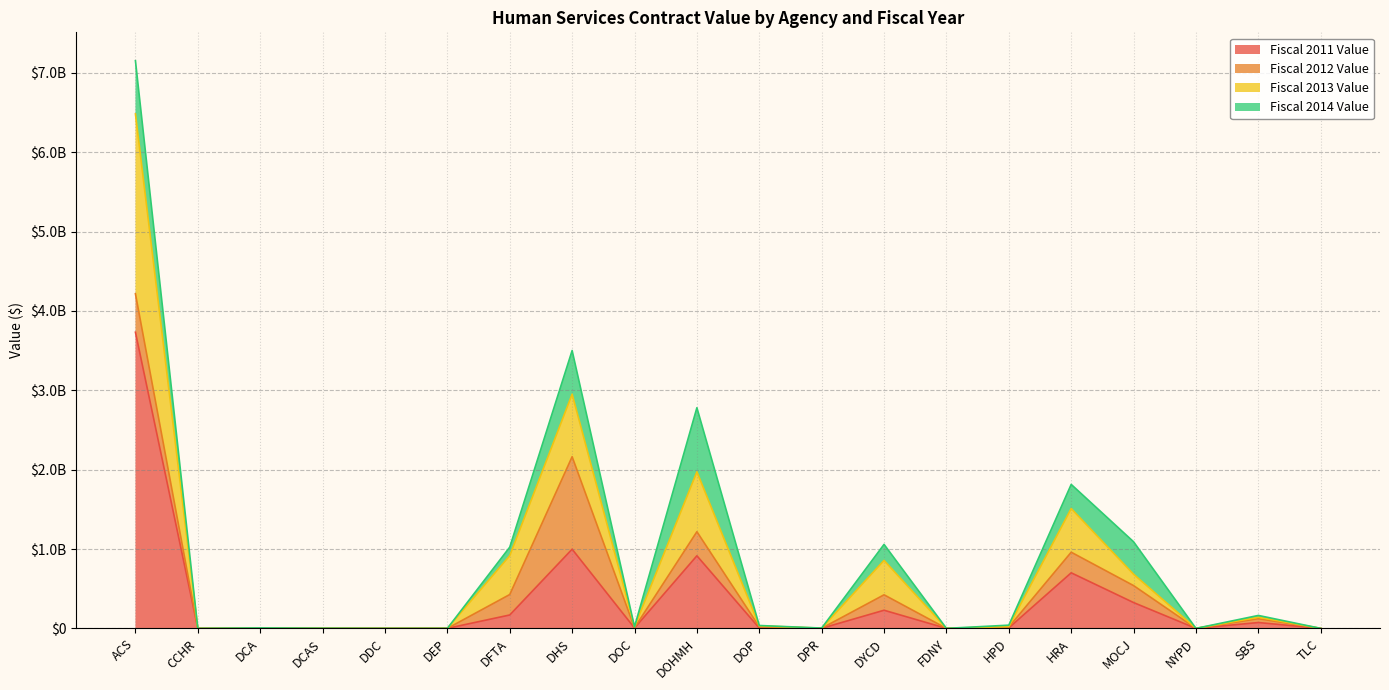

What are all the series names shown in the legend?

Fiscal 2011 Value, Fiscal 2012 Value, Fiscal 2013 Value, Fiscal 2014 Value